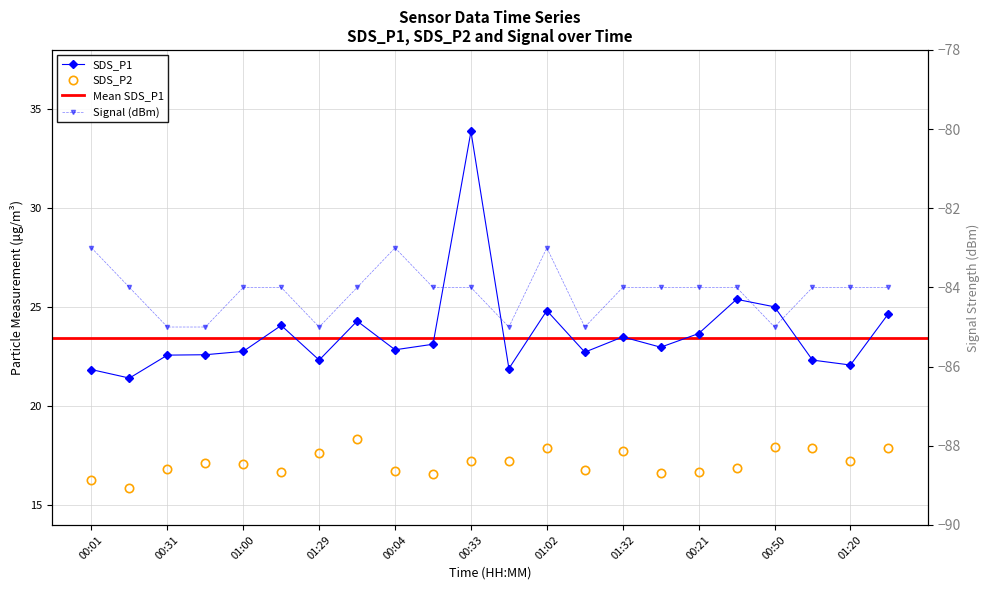

Reading right to left, extract all data points from this chart.

SDS_P1: 01:34=24.7	01:20=22.1	01:05=22.3	00:50=25.0	00:36=25.4	00:21=23.7	00:06=23.0	01:32=23.5	01:17=22.7	01:02=24.8	00:48=21.9	00:33=33.9	00:19=23.1	00:04=22.9	01:37=24.3	01:29=22.3	01:15=24.1	01:00=22.8	00:45=22.6	00:31=22.6	00:16=21.4	00:01=21.9
SDS_P2: 01:34=17.9	01:20=17.2	01:05=17.9	00:50=17.9	00:36=16.9	00:21=16.7	00:06=16.6	01:32=17.8	01:17=16.8	01:02=17.9	00:48=17.2	00:33=17.2	00:19=16.6	00:04=16.8	01:37=18.3	01:29=17.6	01:15=16.7	01:00=17.1	00:45=17.1	00:31=16.9	00:16=15.9	00:01=16.3
Signal: 01:34=-84.0	01:20=-84.0	01:05=-84.0	00:50=-85.0	00:36=-84.0	00:21=-84.0	00:06=-84.0	01:32=-84.0	01:17=-85.0	01:02=-83.0	00:48=-85.0	00:33=-84.0	00:19=-84.0	00:04=-83.0	01:37=-84.0	01:29=-85.0	01:15=-84.0	01:00=-84.0	00:45=-85.0	00:31=-85.0	00:16=-84.0	00:01=-83.0